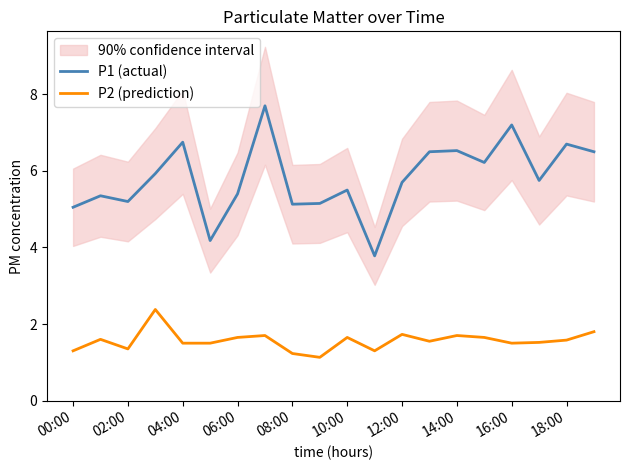

Where does the P1 (actual) series first go above 5?

00:00